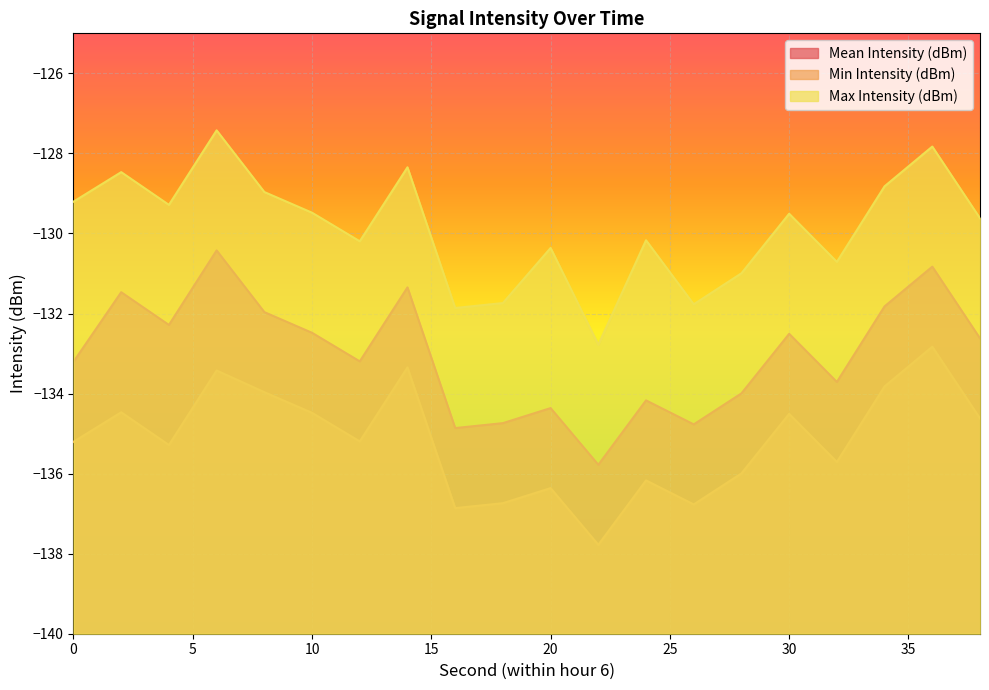

Rank the series by their maximum value, from lowest to highest.

Min Intensity (dBm), Mean Intensity (dBm), Max Intensity (dBm)